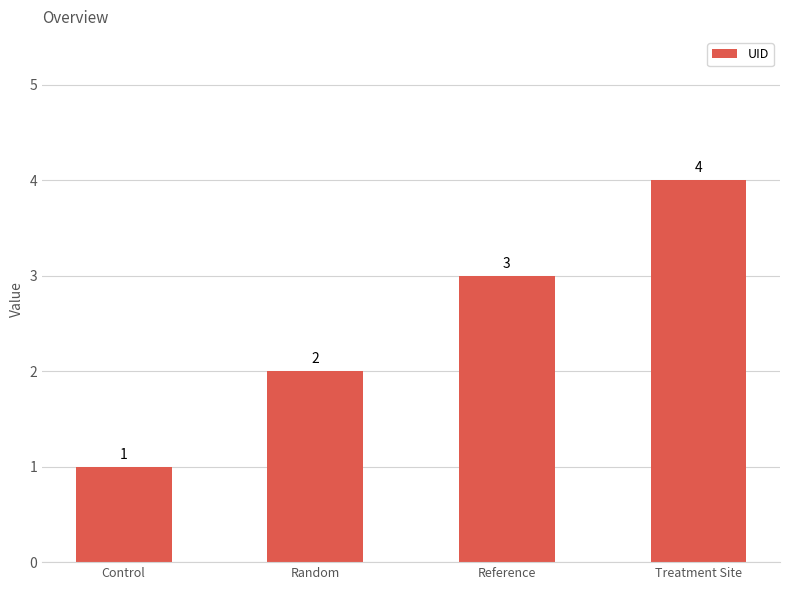

Rank the categories by value from lowest to highest.

Control, Random, Reference, Treatment Site